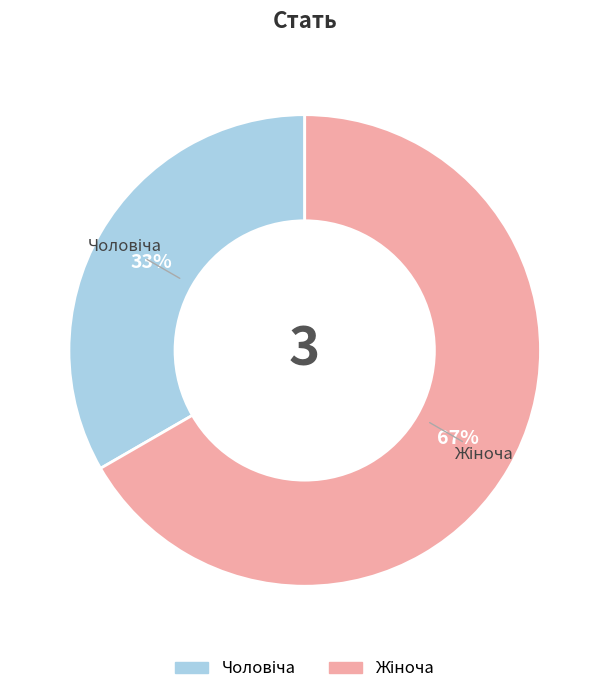

Does any single category account for the majority?

Yes